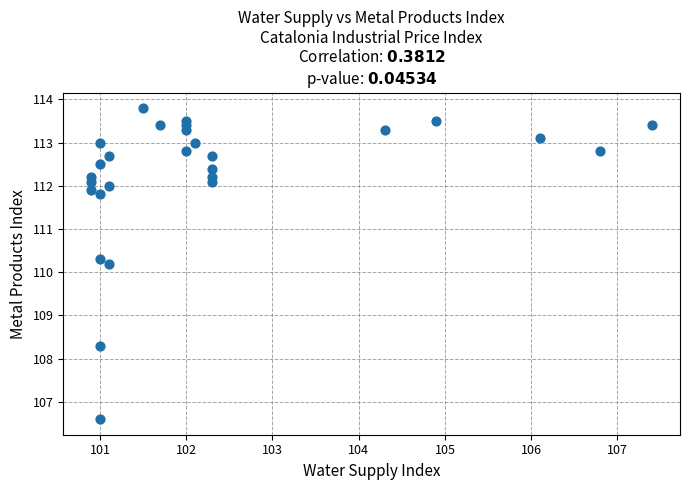

What is the range of X values (max minus min)?

6.5